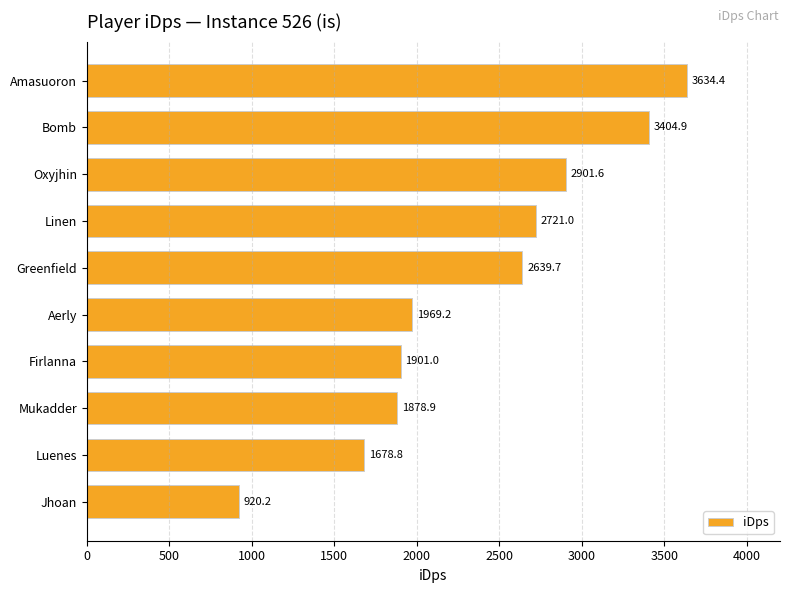

Is it true that the value at Mukadder is 558.7?

False